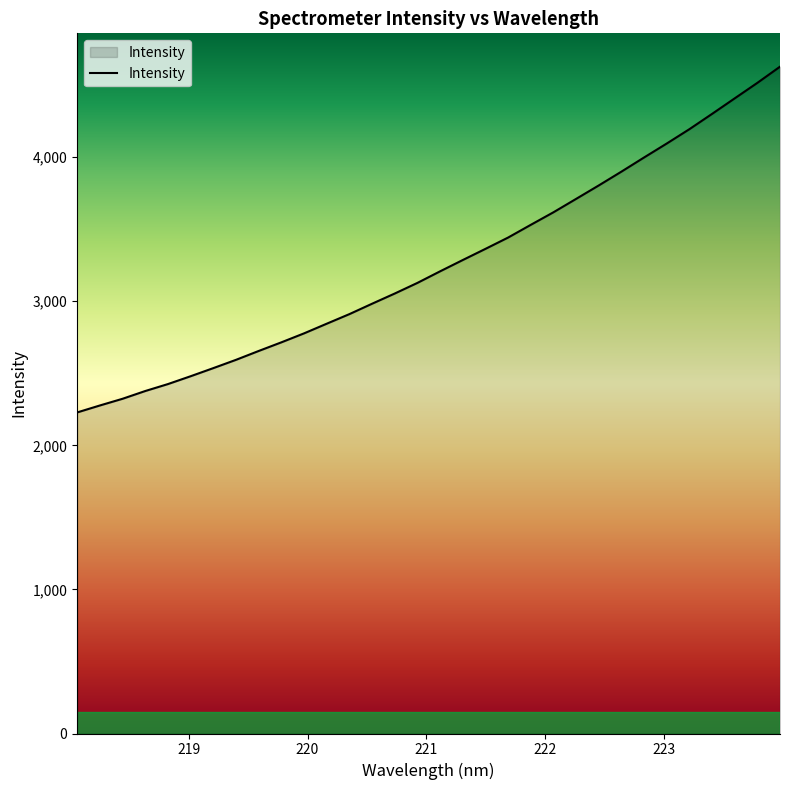

What is the greatest value displayed?

4628.5